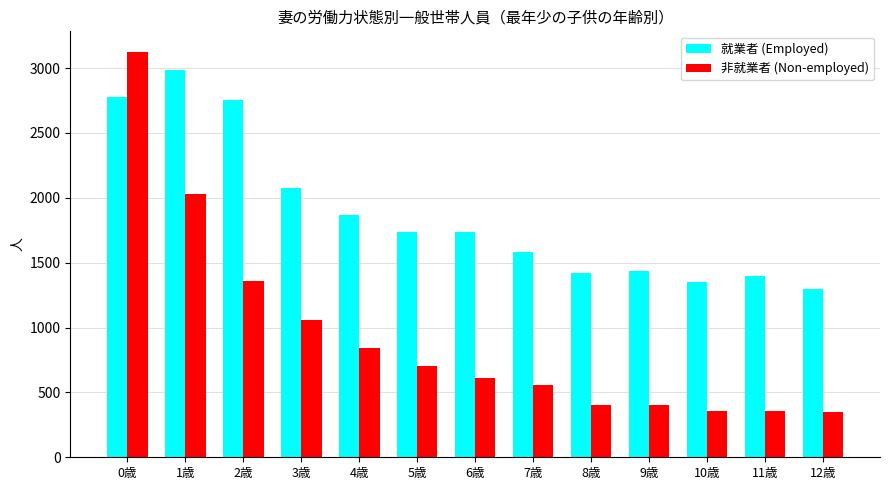

What is the difference between the highest and lowest values at 3歳?

1020